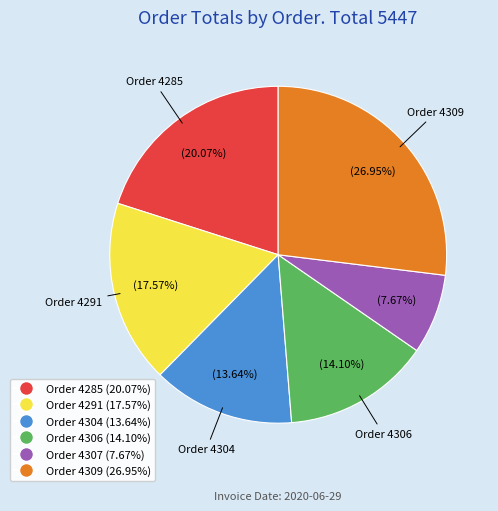

Which slice is the largest?

Order 4309